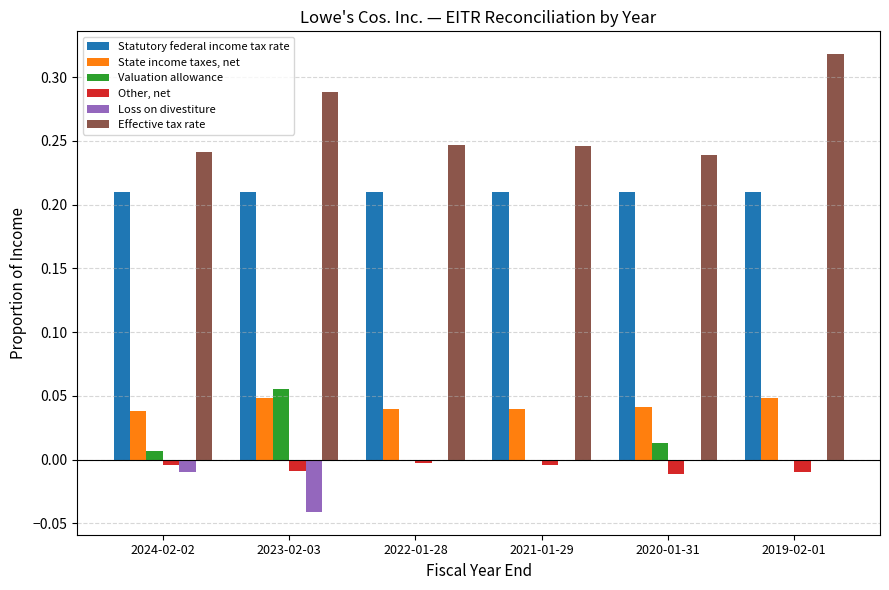

Which series has the largest total across all categories?

Effective tax rate